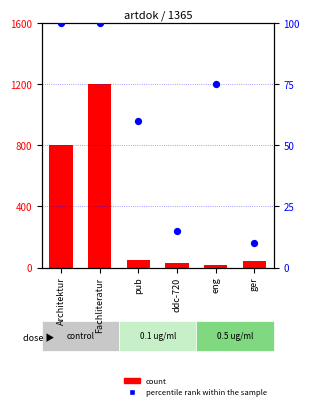

Which series has the widest spread of Y values?

count